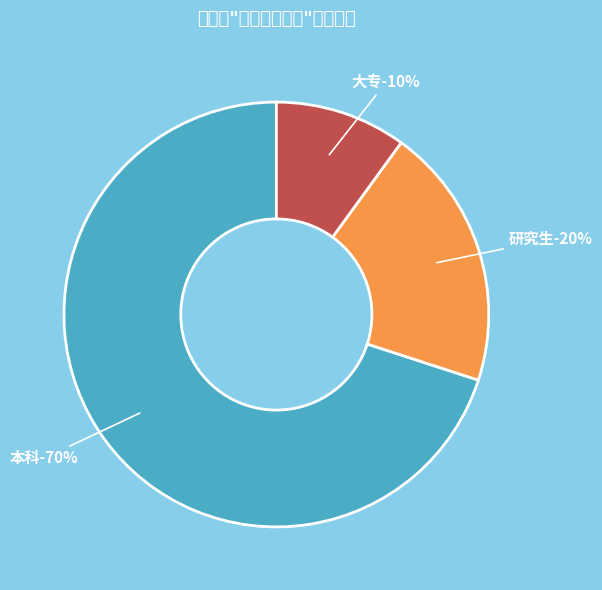

Which slice is the smallest?

大专